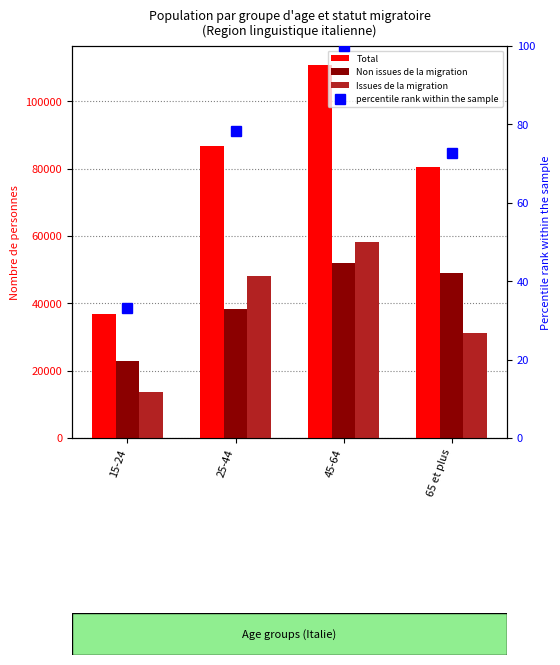

What position from the right is 15-24?

4